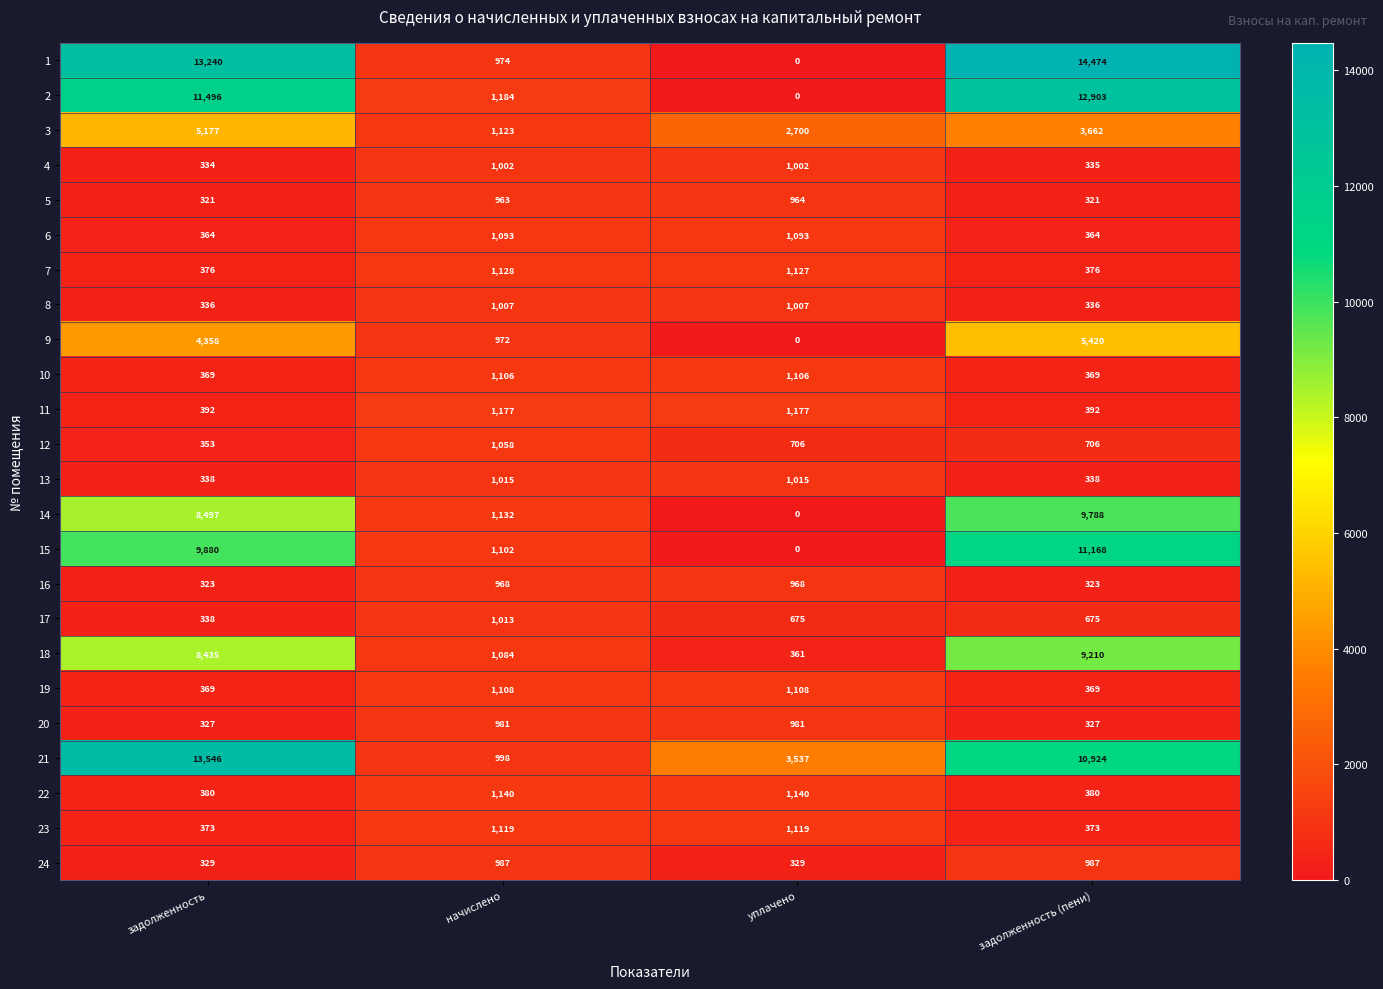

Is the value of 18 at задолженность greater than the value of 3 at начислено?

Yes